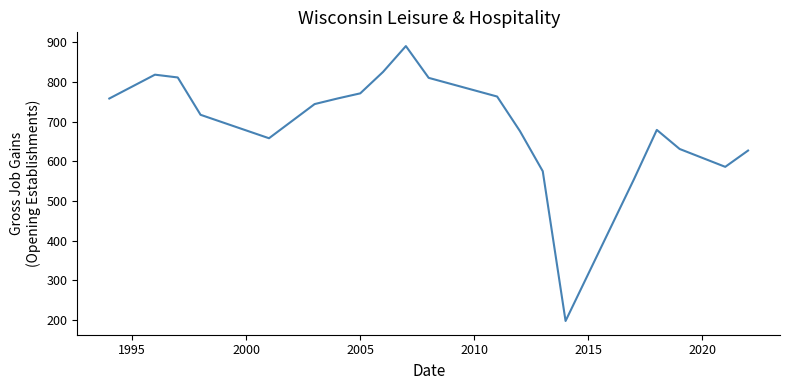

What is the greatest value displayed?

890